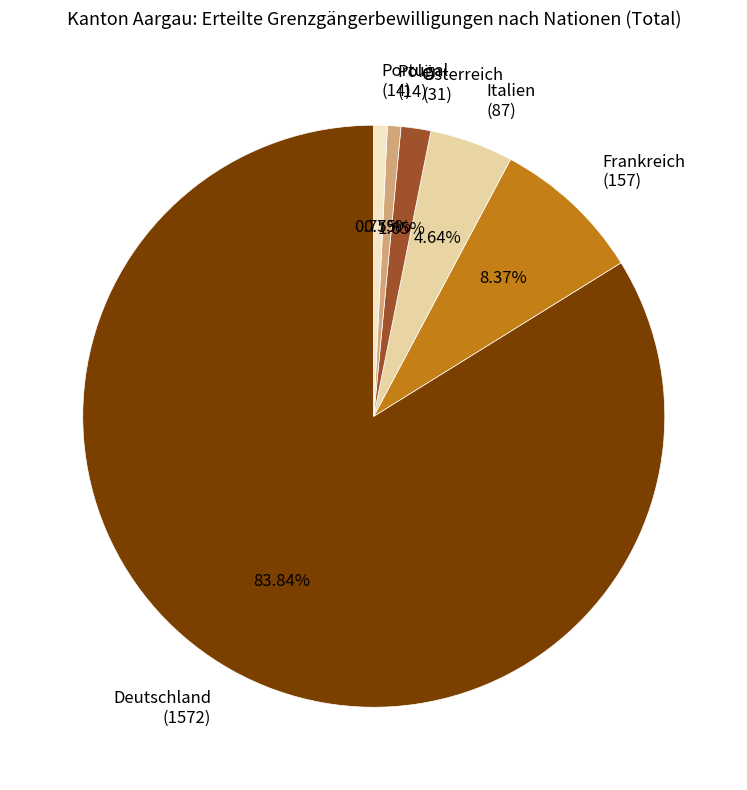

Is the sum of Polen (14) and Portugal (14) greater than half?

No